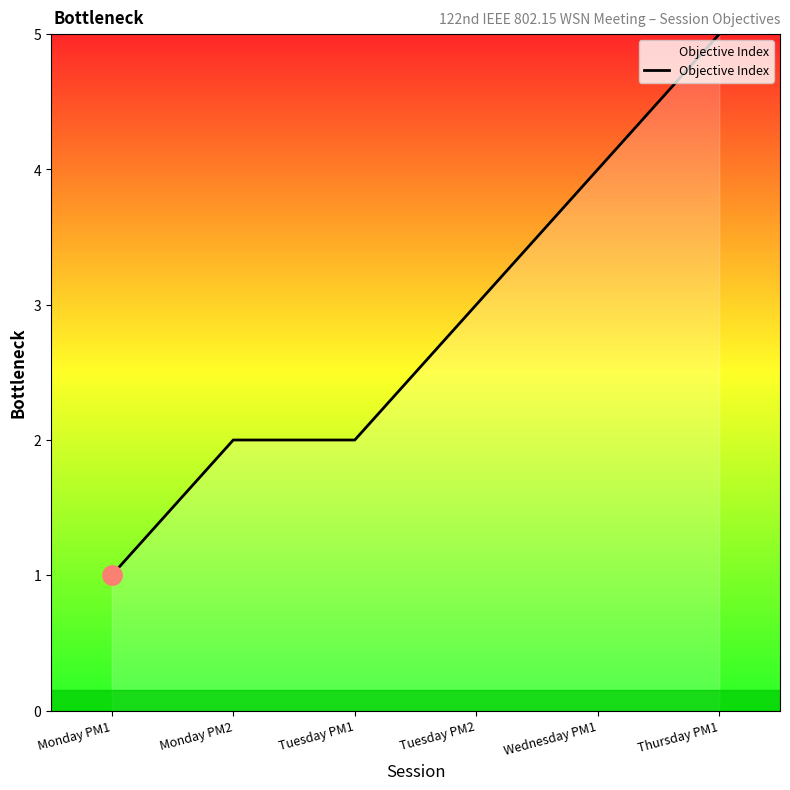

What is the average value?

3